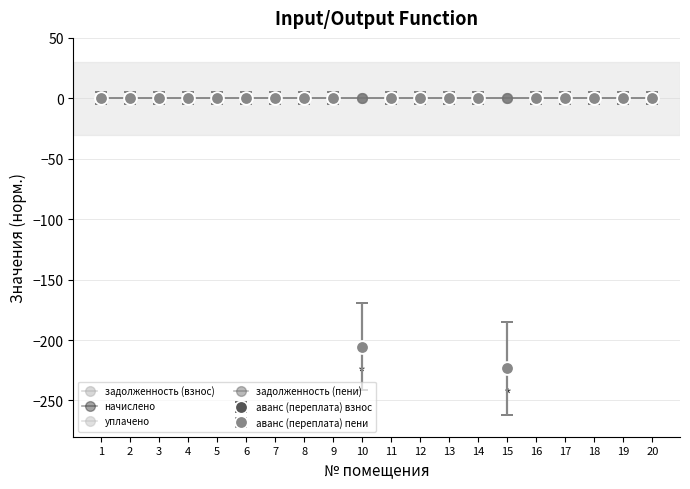

Is this an area chart (filled region under the line)?

No